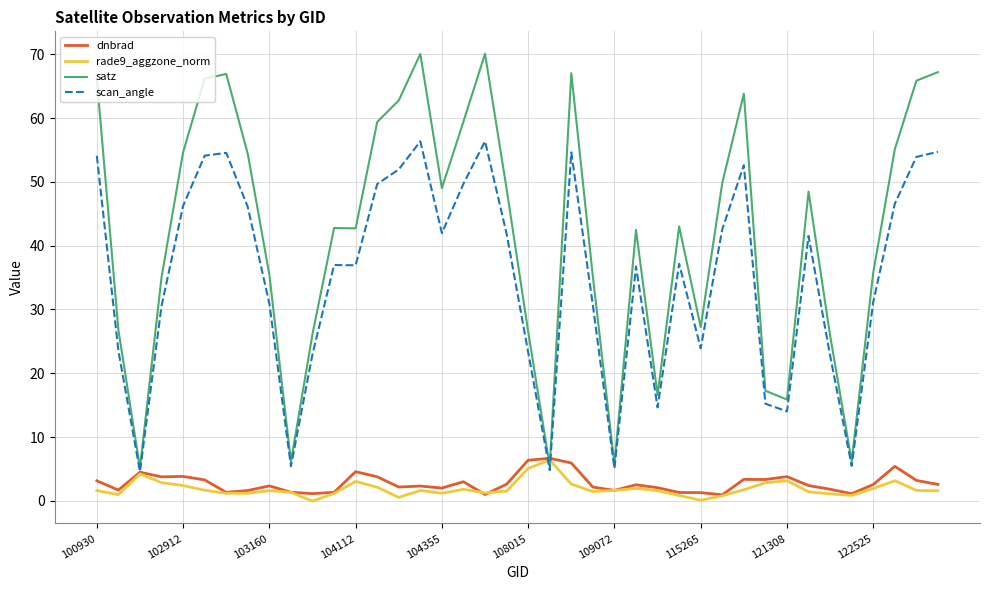

Which series has the largest range (max minus min)?

satz